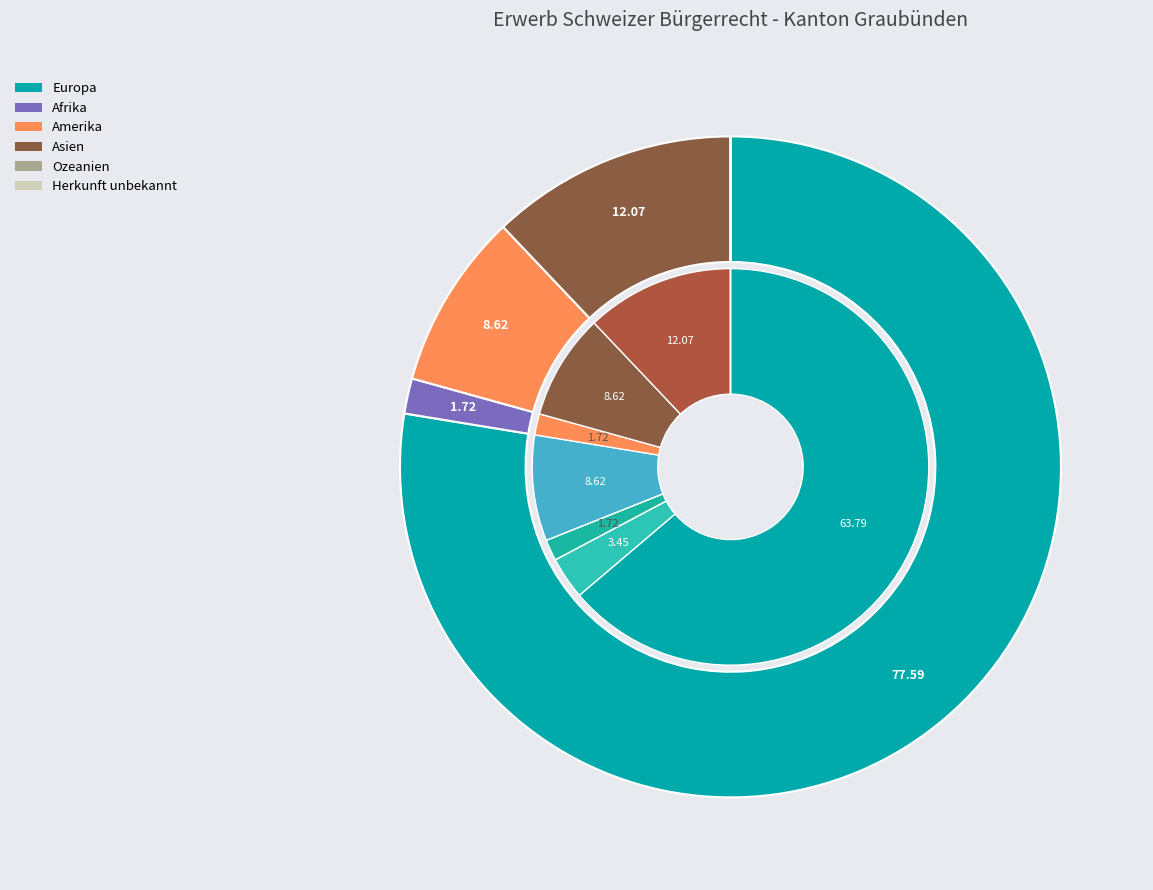

Which category has the biggest portion of the pie?

Europa